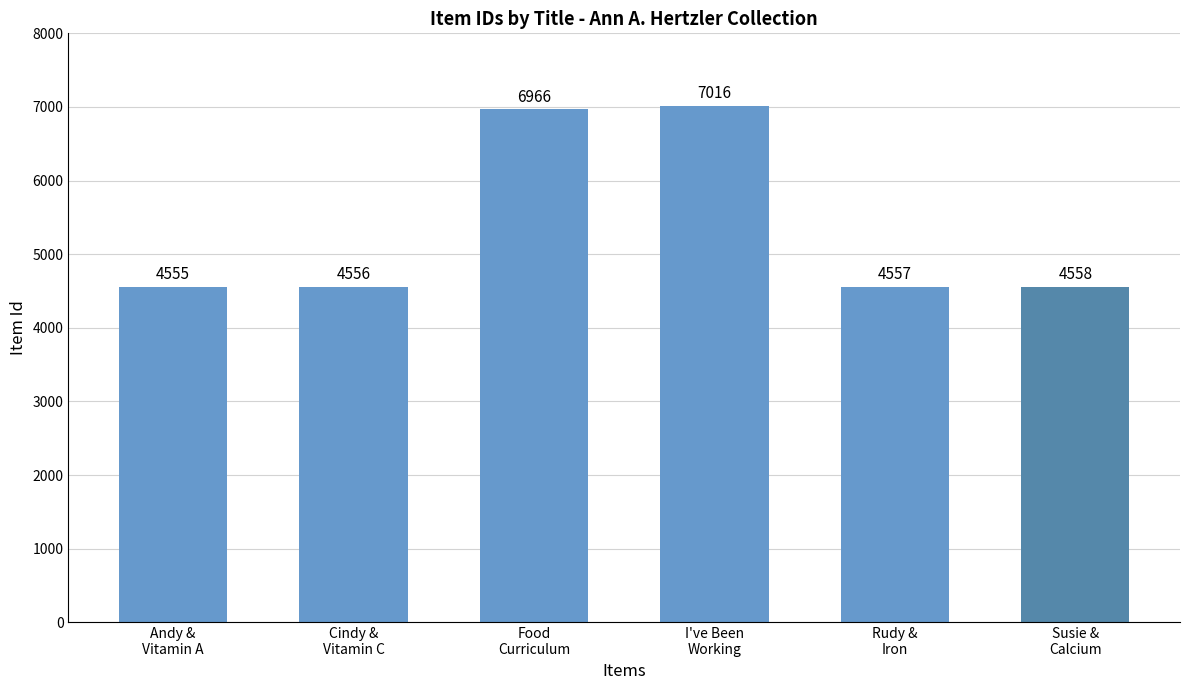

Where does the data first go above 4558?

Food
Curriculum